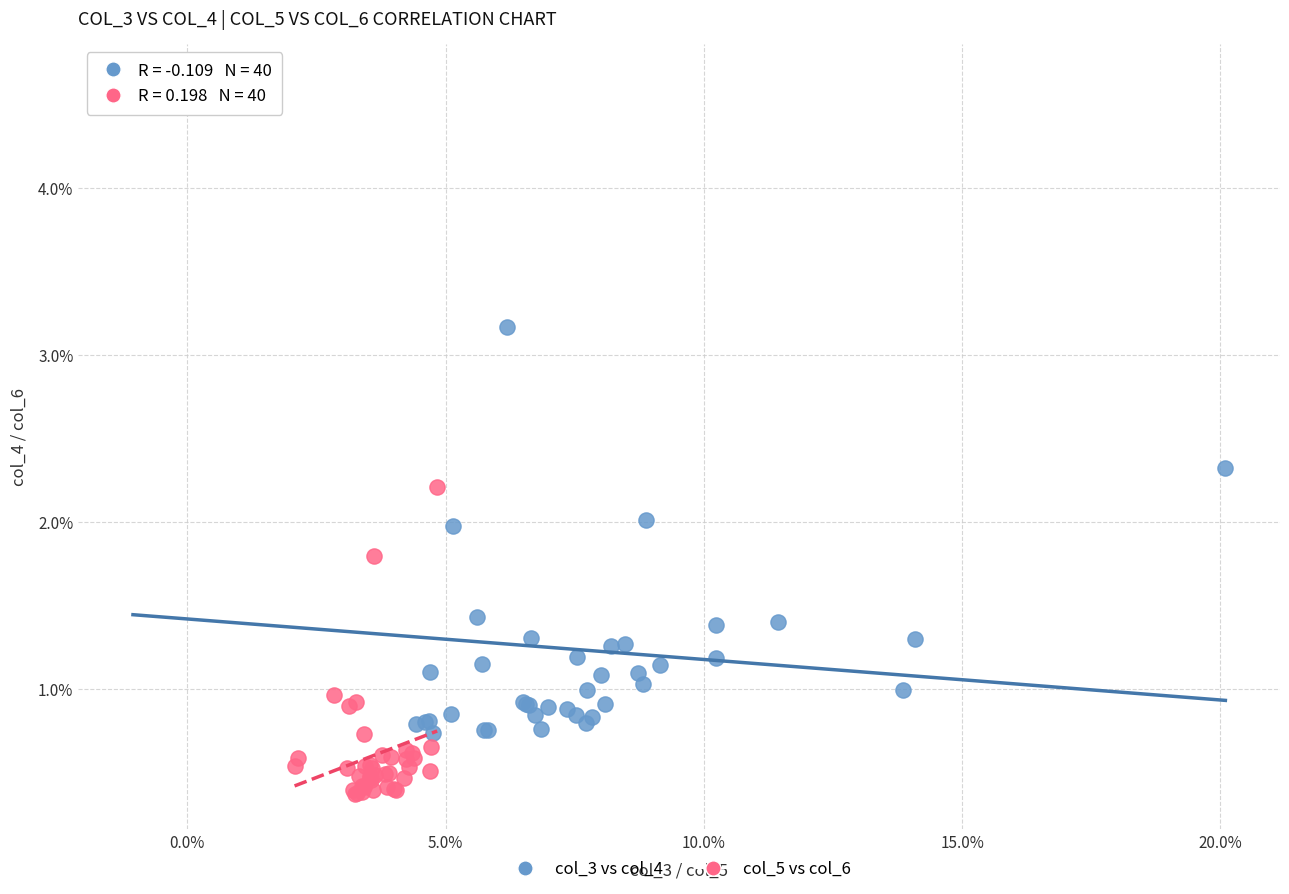

Which series has the widest spread of Y values?

col_3 vs col_4